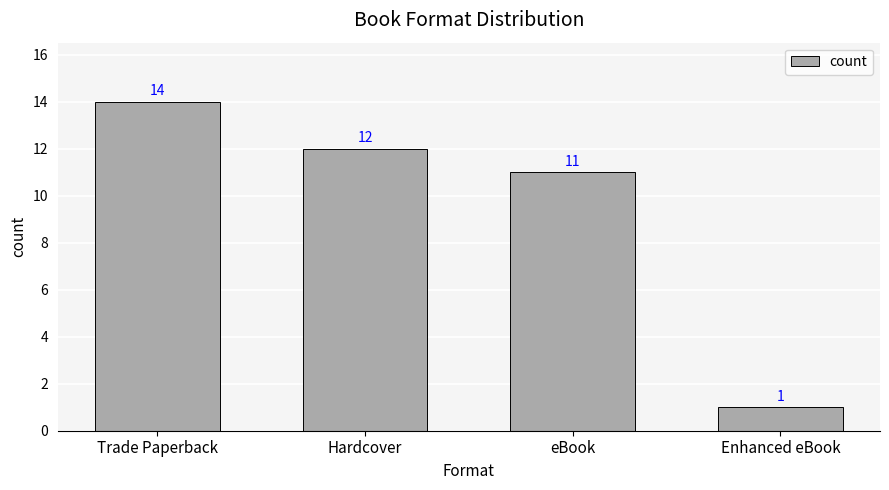

Reading left to right, extract all data points from this chart.

Trade Paperback=14	Hardcover=12	eBook=11	Enhanced eBook=1